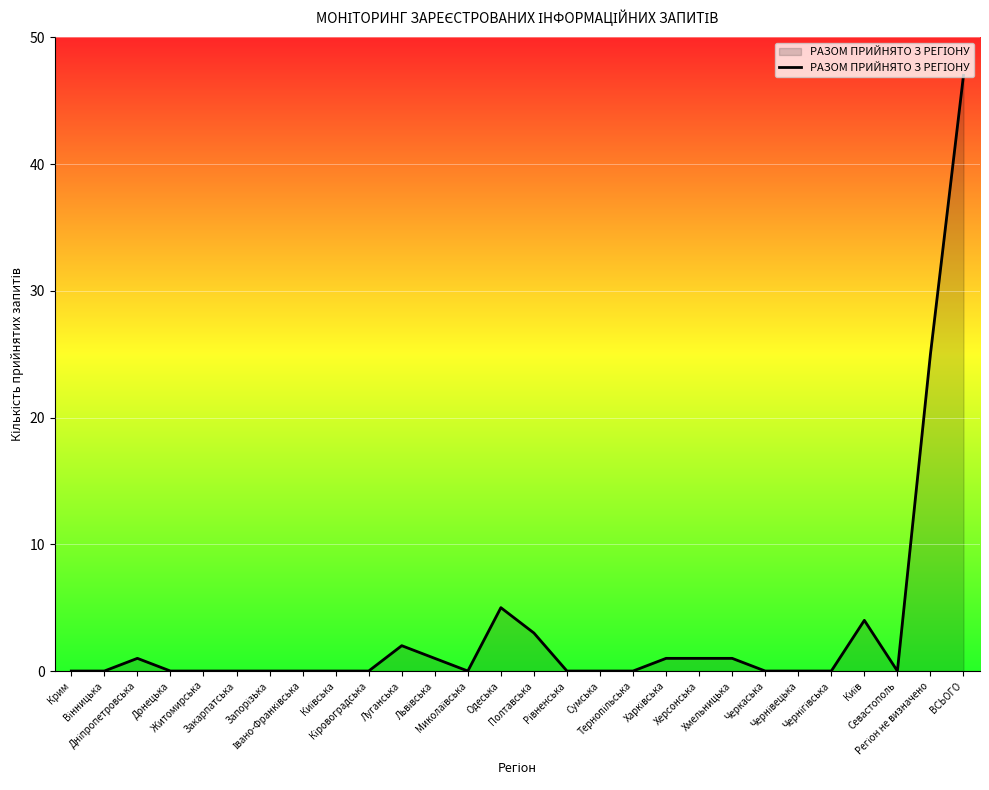

What is the difference between the maximum and minimum values?

47